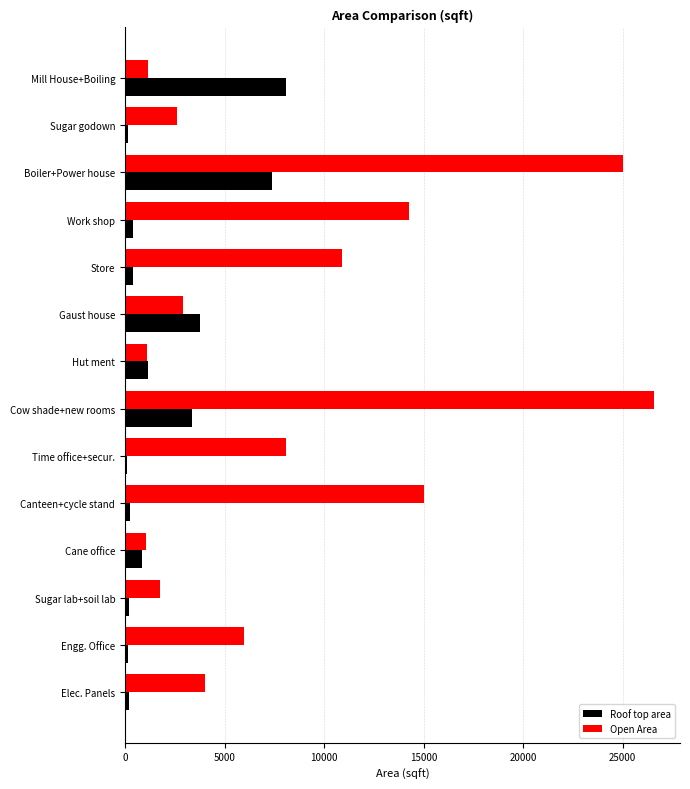

Which series has the largest total across all categories?

Open Area